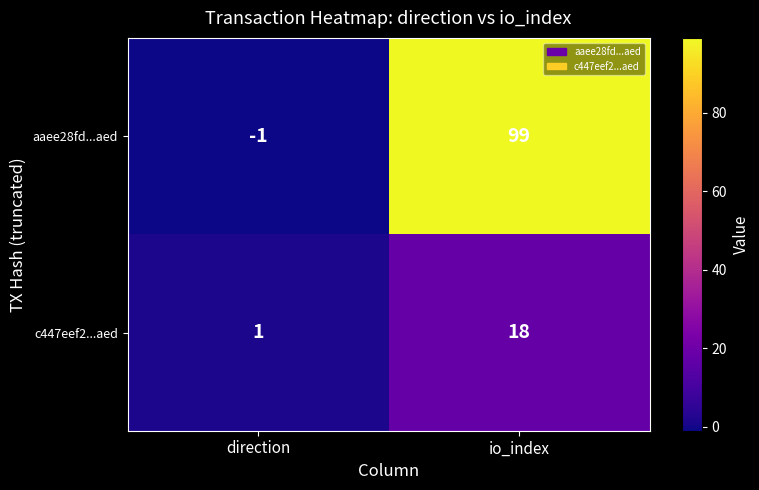

Which label corresponds to the largest value in the chart?

io_index